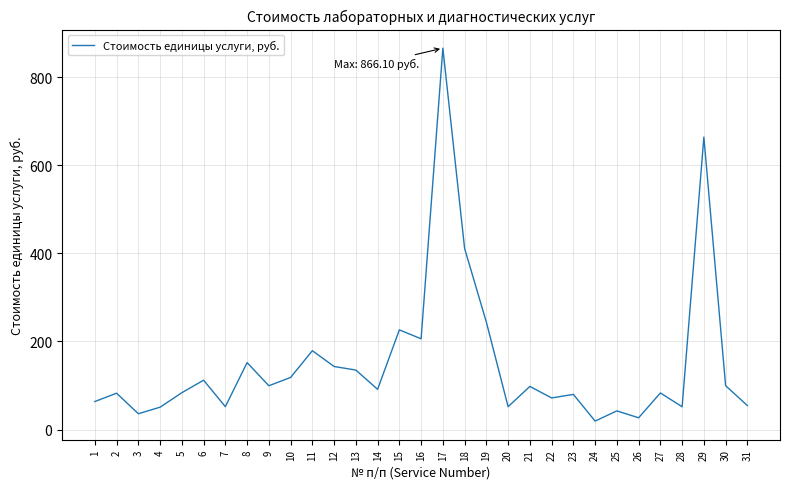

Approximately how many times larger is the value at 15 compared to 26?

8.5